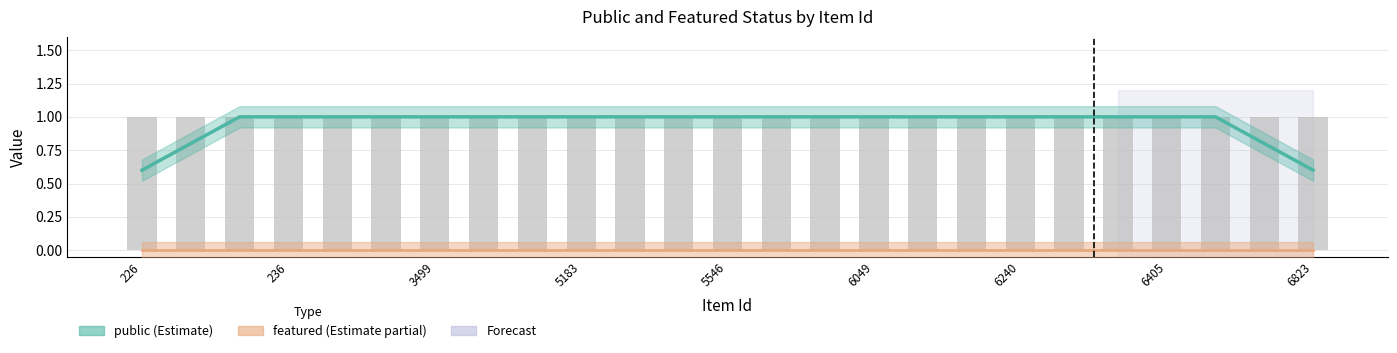

What is the difference between the highest and lowest values at 6049?

1